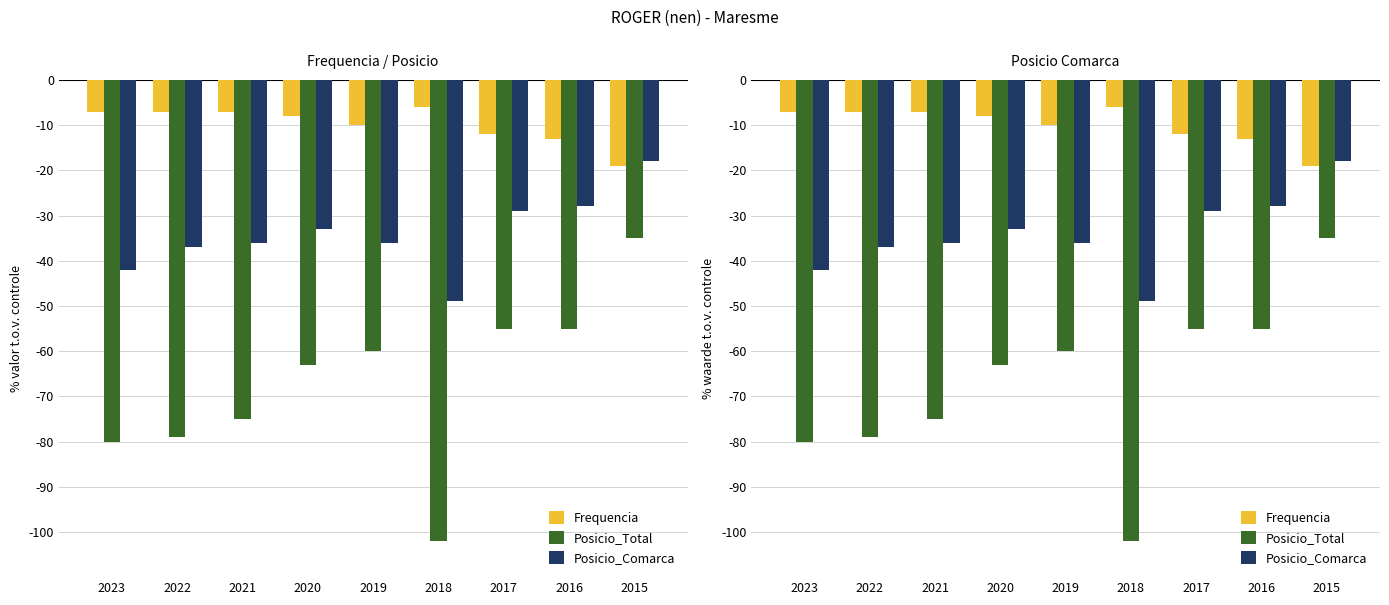

How many groups of bars are there?

9